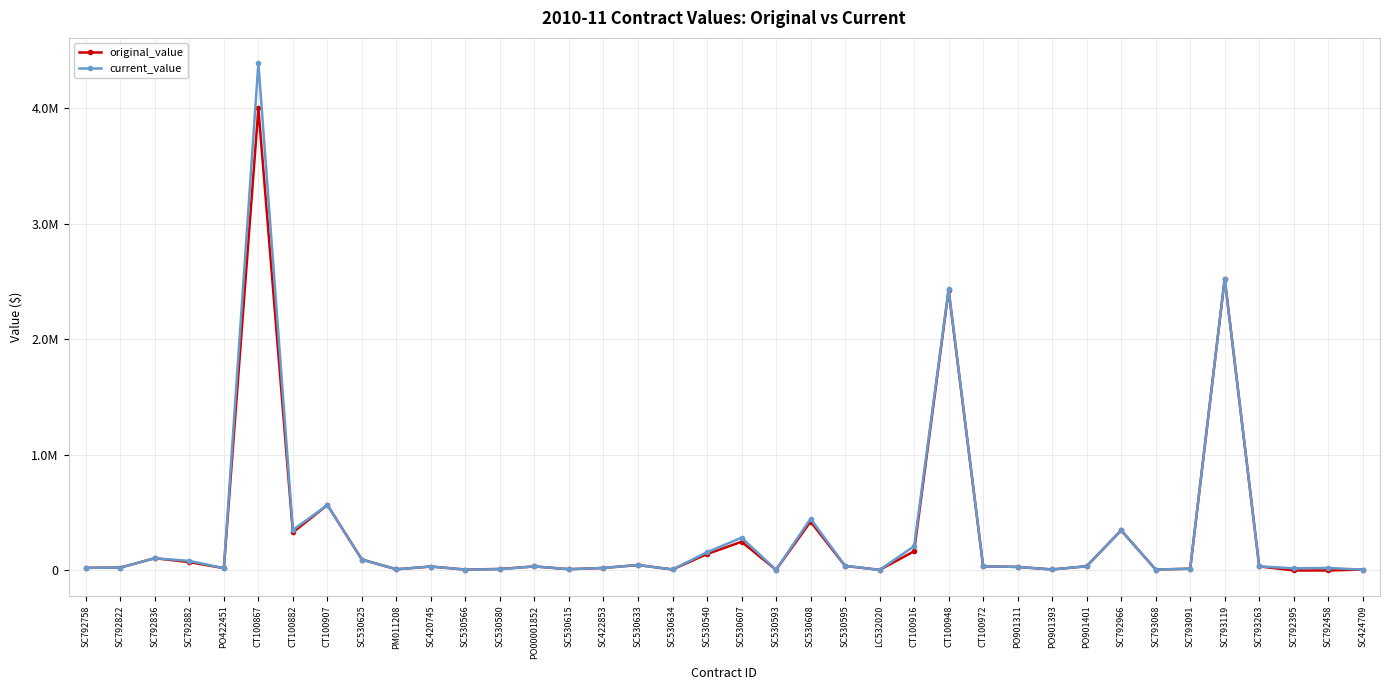

Rank the categories by current_value value from highest to lowest.

CT100867, SC793119, CT100948, CT100907, SC530608, CT100882, SC792966, SC530607, CT100916, SC530540, SC792836, SC530625, SC792882, SC530633, SC530595, PO901401, CT100972, SC793263, PO00001852, SC420745, PO901311, SC792822, SC792758, SC792458, SC422853, PO422451, SC792395, SC793091, SC530580, SC530615, PM011208, SC530634, PO901393, SC793068, SC530566, SC424709, SC530593, LC532020